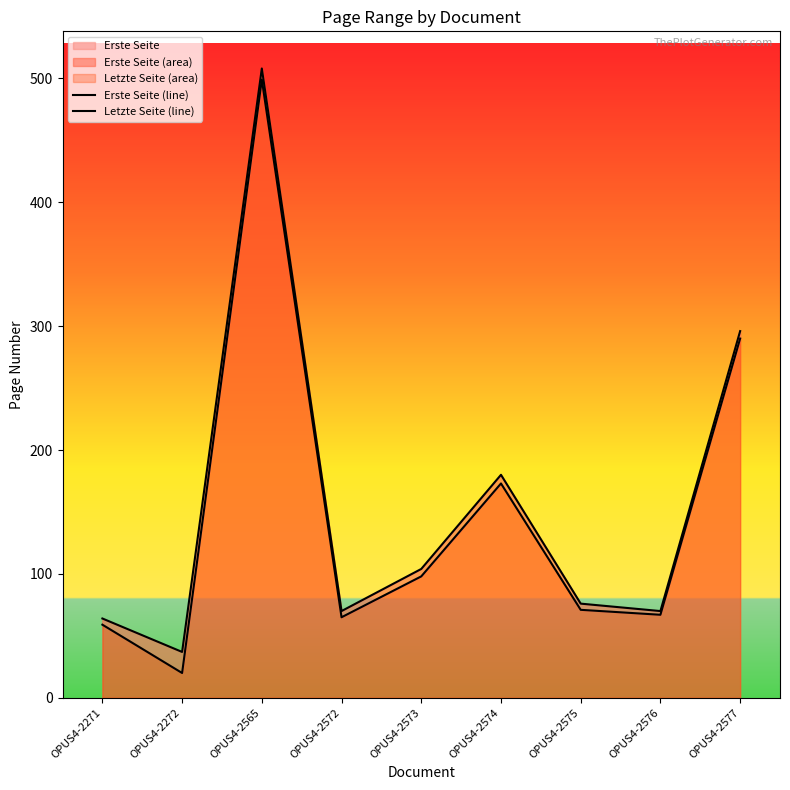

What is the value of the Letzte Seite (line) point at the 5th from the left?

104